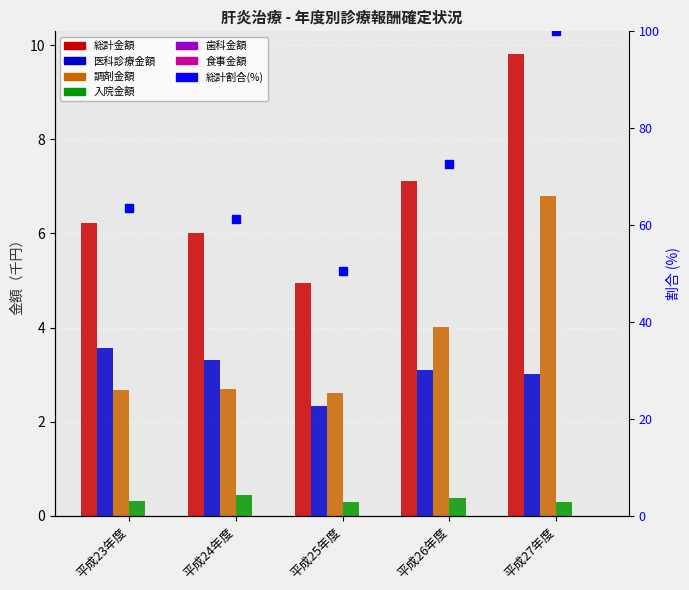

At 平成26年度, list the series in order from largest to smallest.

total_amount, dispensing_amount, medical_amount, inpatient_amount, food_amount, dental_amount